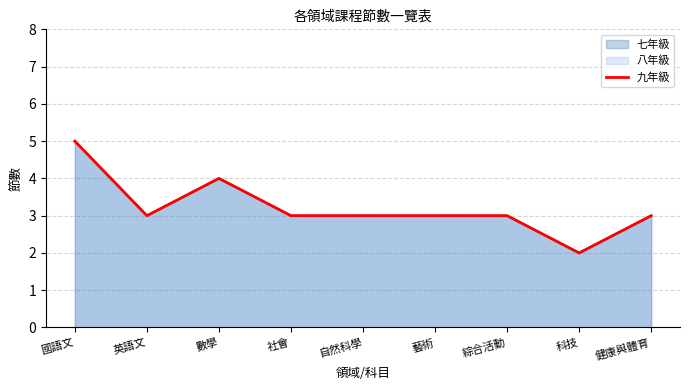

True or false: the data has more than 2 interior local peaks.

False